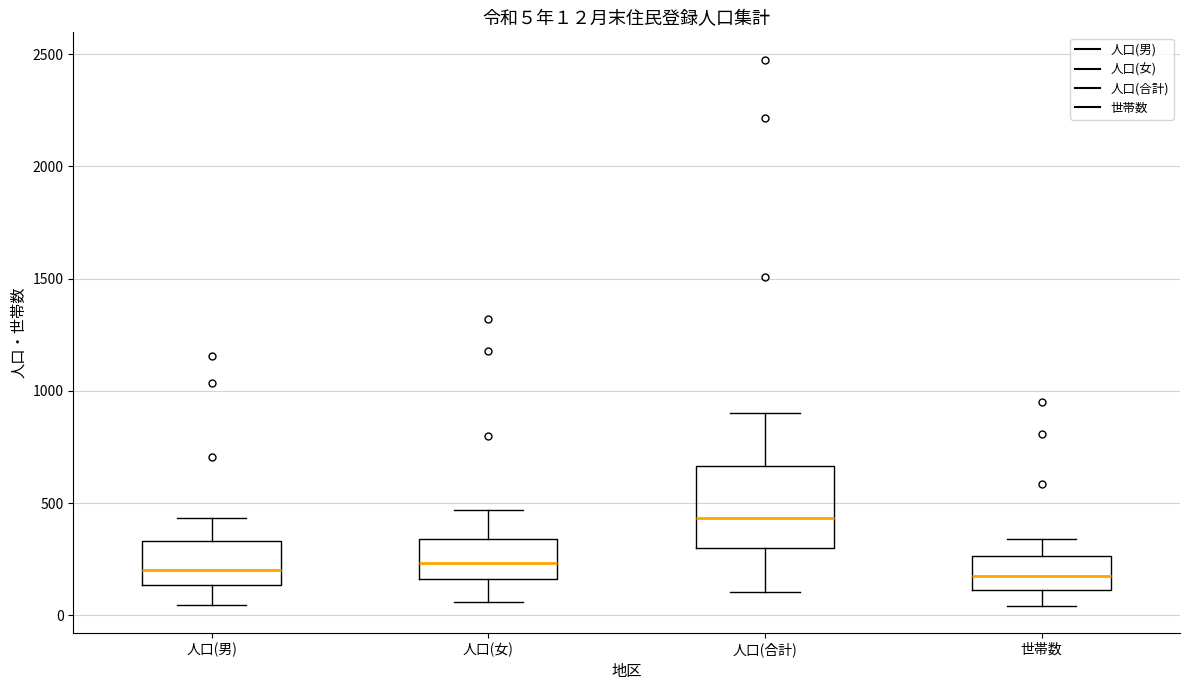

Which box is the tallest, from its lower edge to its upper edge?

人口(合計)